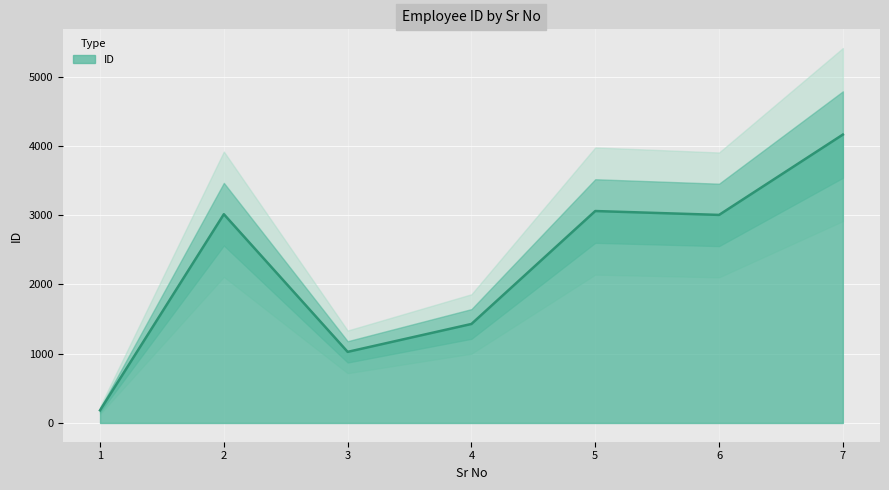

What is the difference between the values at 6 and 4?

1575